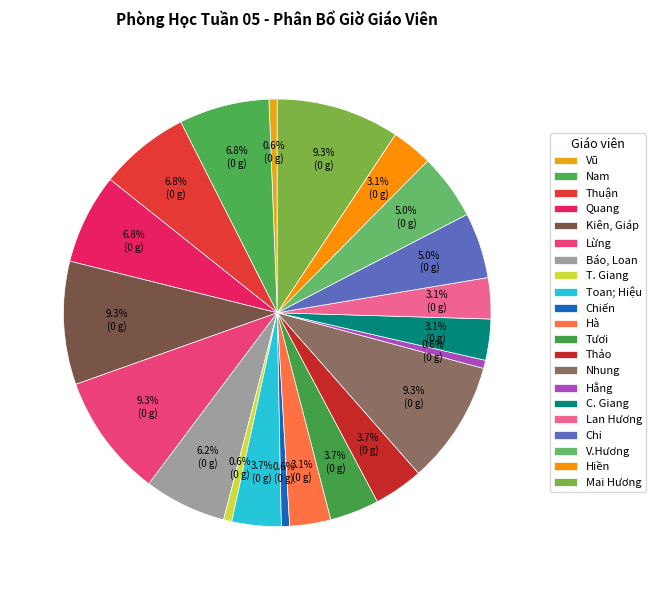

Count the number of slices in the pie.

21